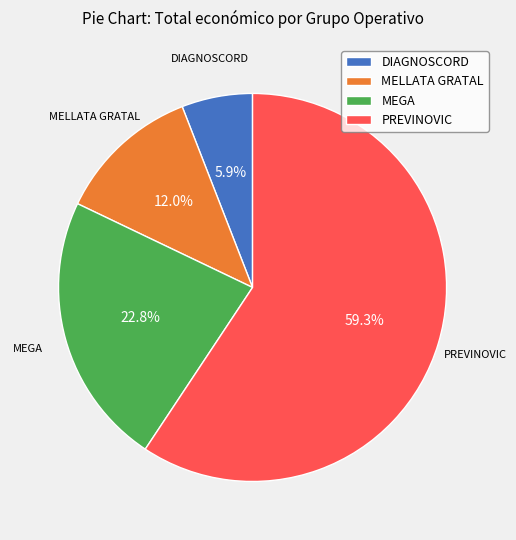

Combined, what portion of the pie is DIAGNOSCORD and MELLATA GRATAL?

17.9%